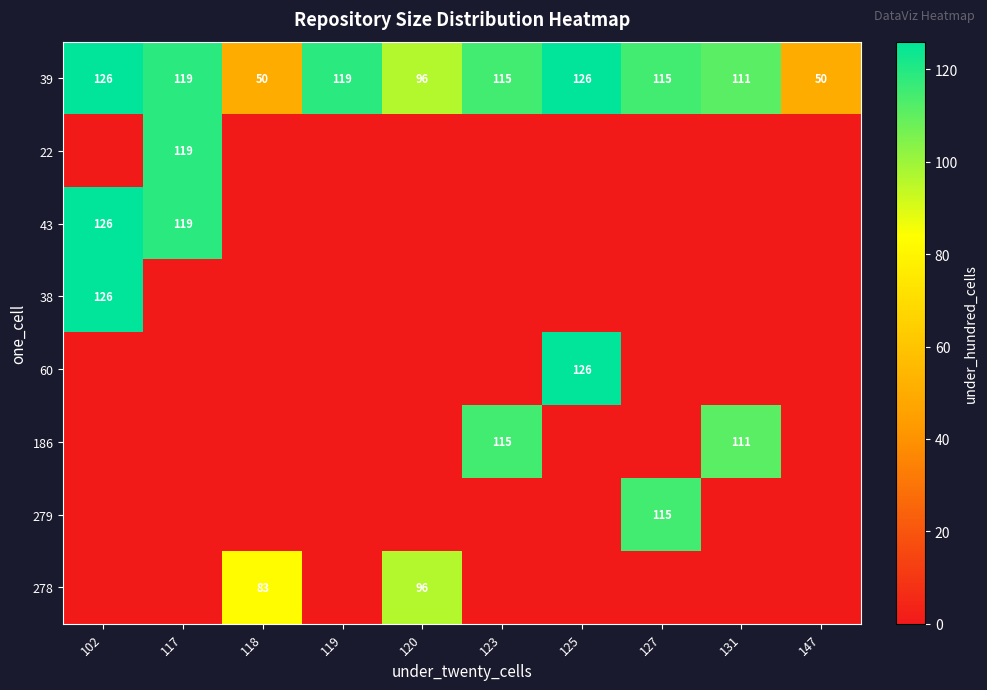

What is the sum of the 39 values at 123 and 117?

234